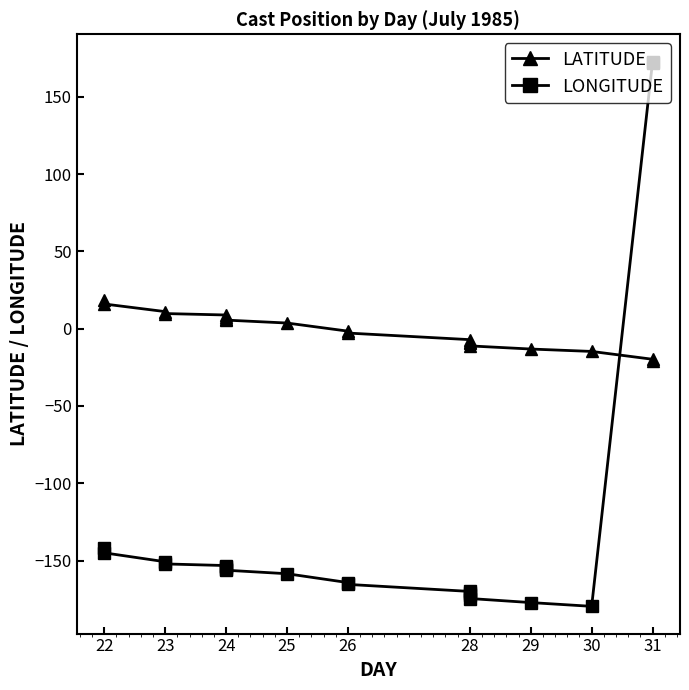

How many lines are shown in the chart?

2